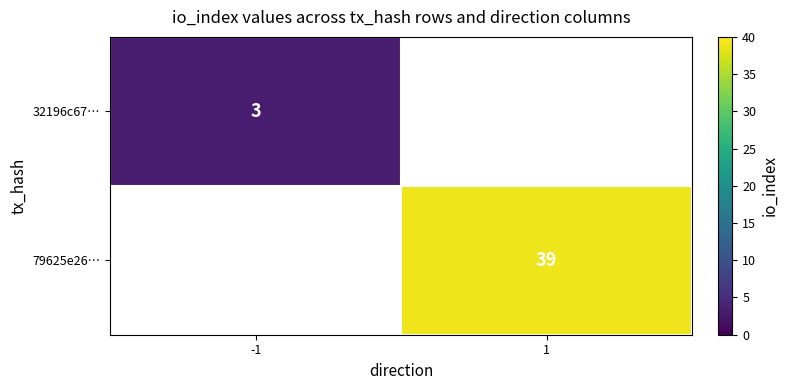

The value of 32196c67… at -1 is 3. True or false?

True